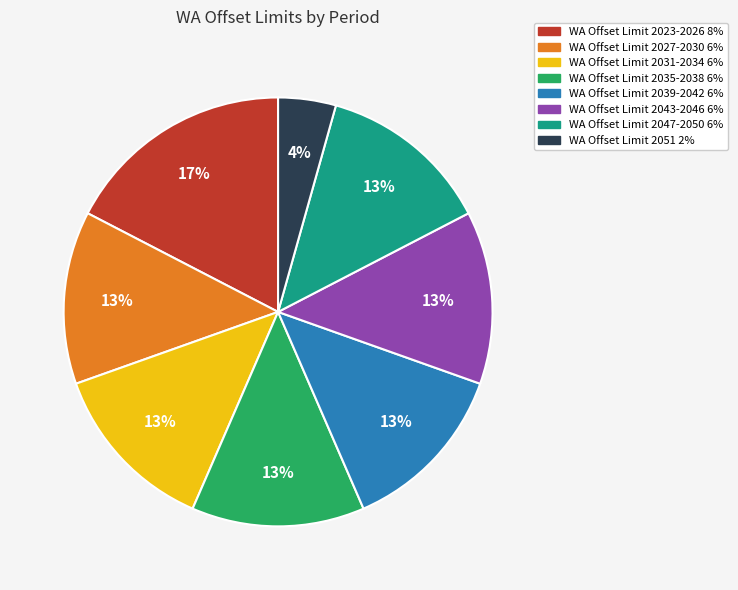

Is it true that WA Offset Limit 2027-2030 6% is 13% of the pie?

True